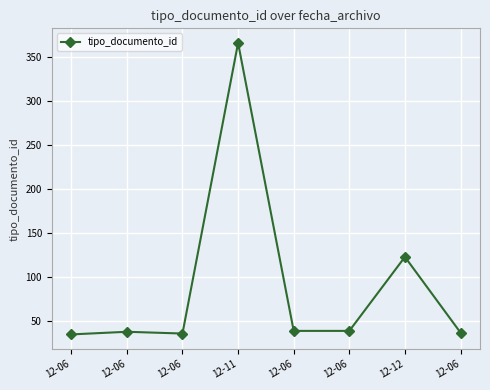

What is the label of the 7th point from the right?

12-06